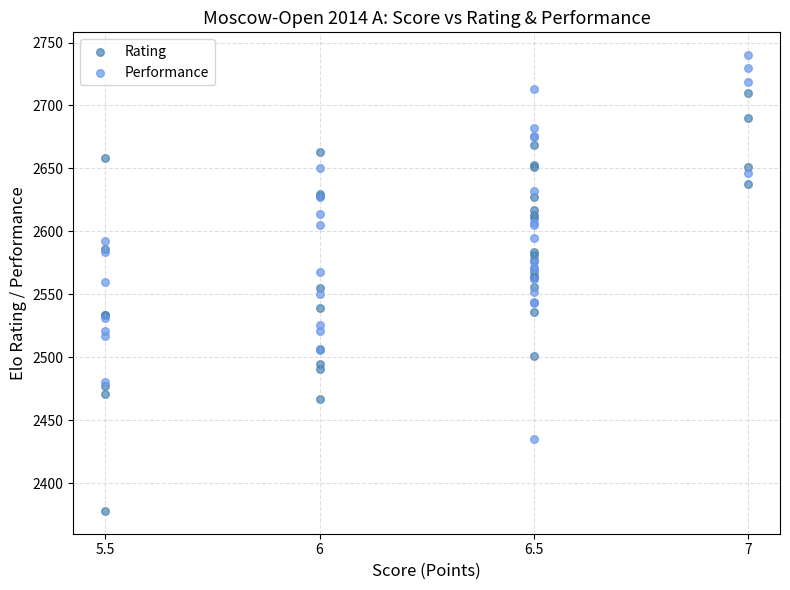

Which series reaches the minimum Y coordinate?

Rating